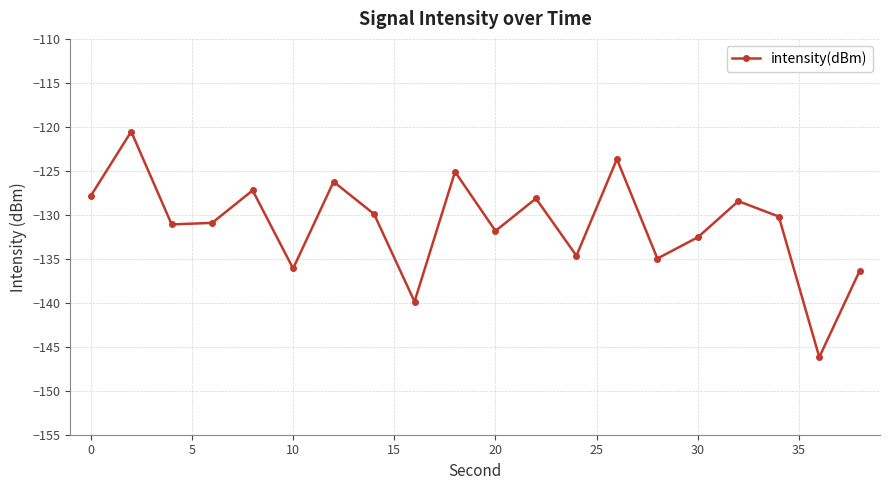

What is the sum of all values?

-2621.8